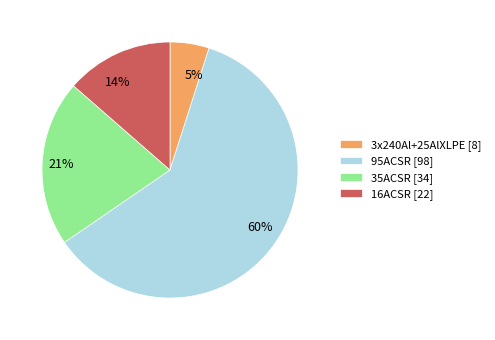

To the nearest percent, what is the average slice percentage?

25%